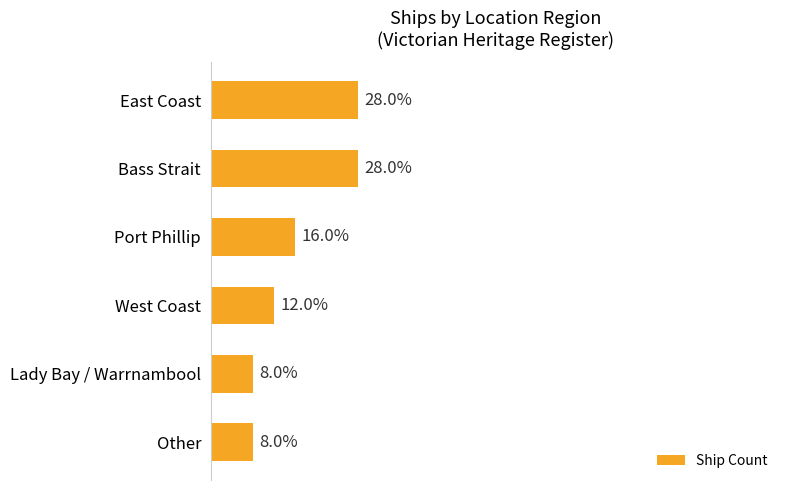

List the labels in order of value, smallest first.

Lady Bay / Warrnambool, Other, West Coast, Port Phillip, East Coast, Bass Strait